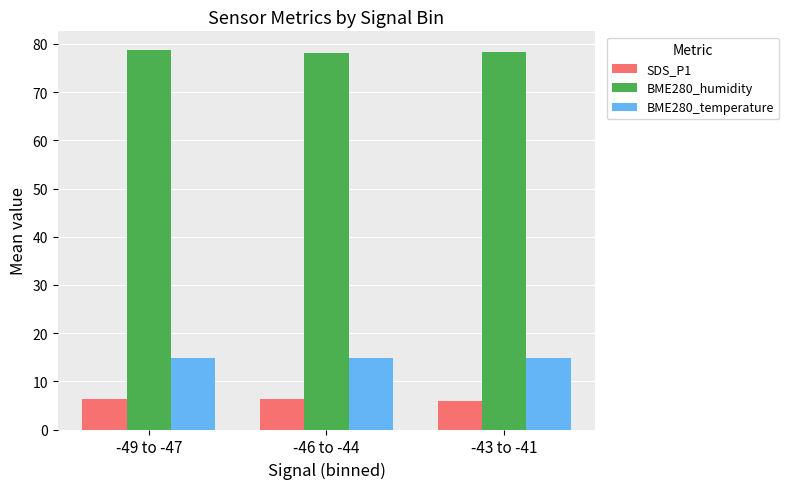

What is the value of the BME280_humidity bar at the 2nd from the left?

78.1